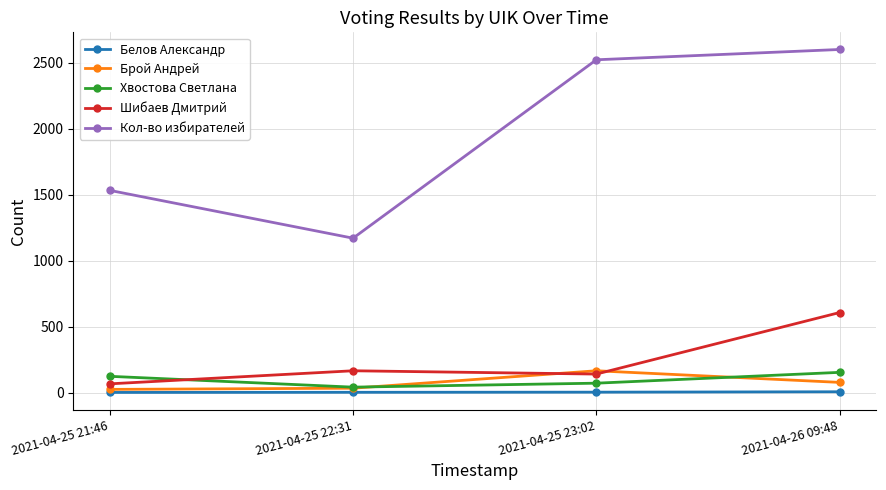

How many series are shown in this chart?

5